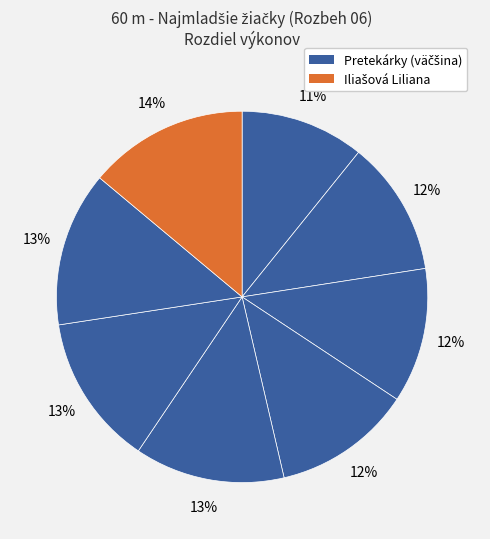

Count the number of slices in the pie.

8